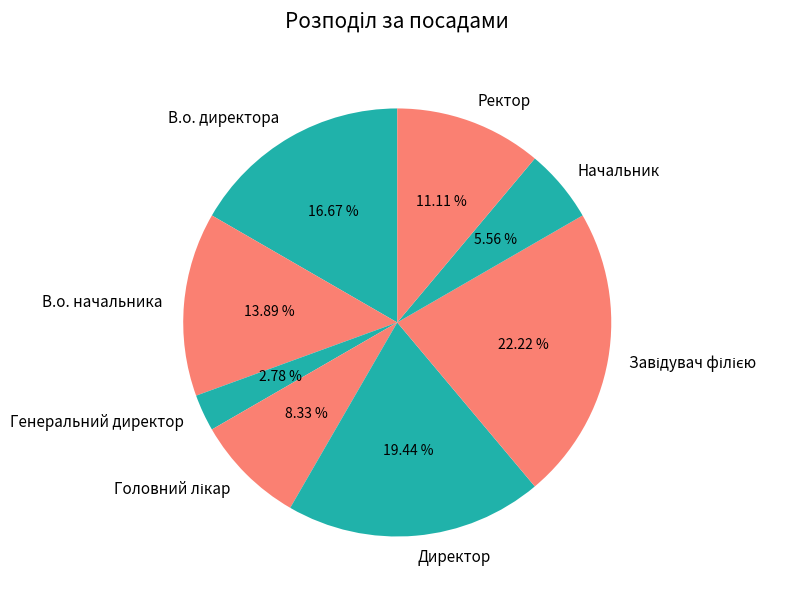

Which slice is the smallest?

Генеральний директор